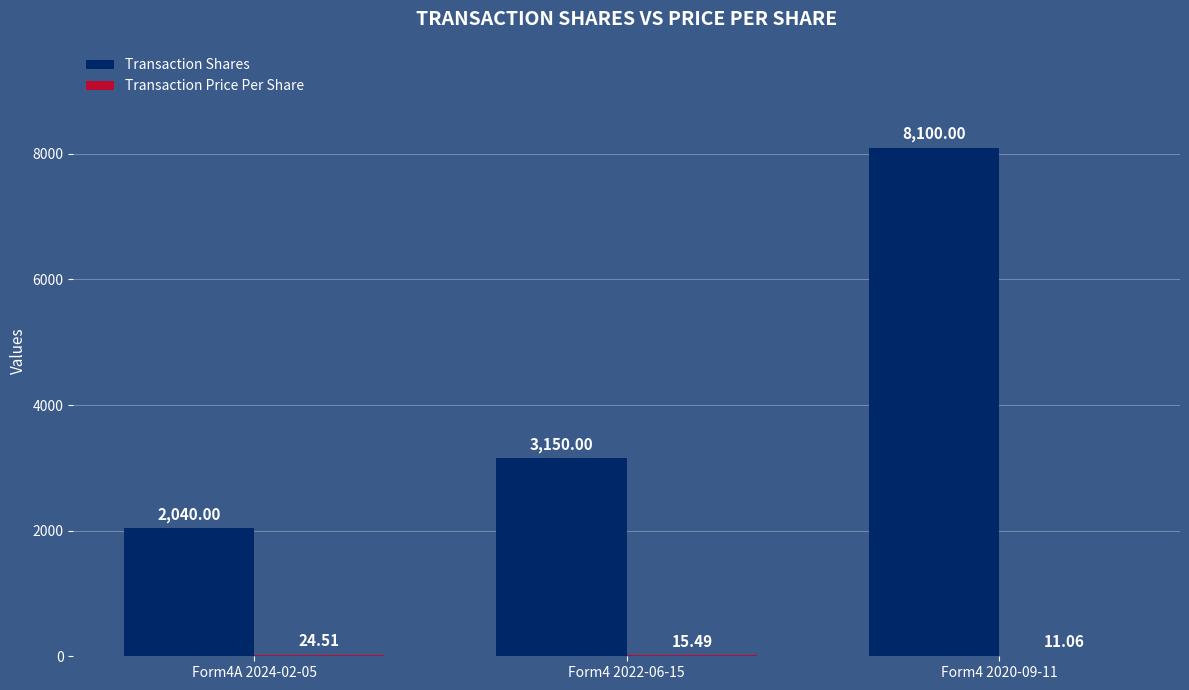

What is the total value across all series at Form4 2020-09-11?

8111.1